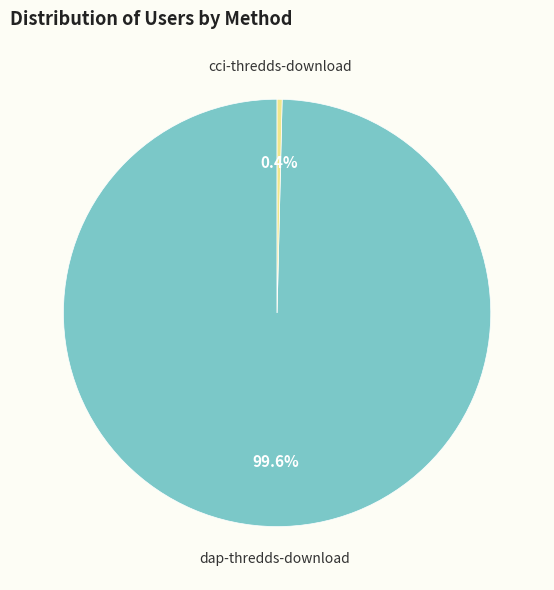

The dap-thredds-download slice represents 100% of the pie. True or false?

True